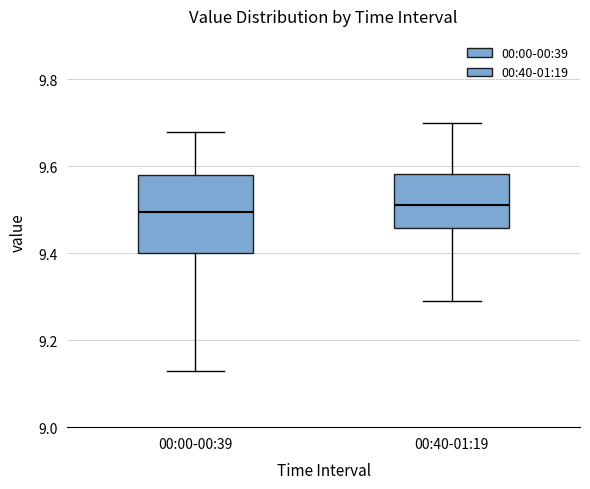

Reading left to right, read every box against the y-axis: the position of its median line, the range the box covers, and the ends of its whiskers. The values are not printed on the chart, so give them approximately, as read against the axis.

00:00-00:39: median 9.50, box 9.40 to 9.58, whiskers 9.14 to 9.68
00:40-01:19: median 9.52, box 9.46 to 9.58, whiskers 9.30 to 9.70